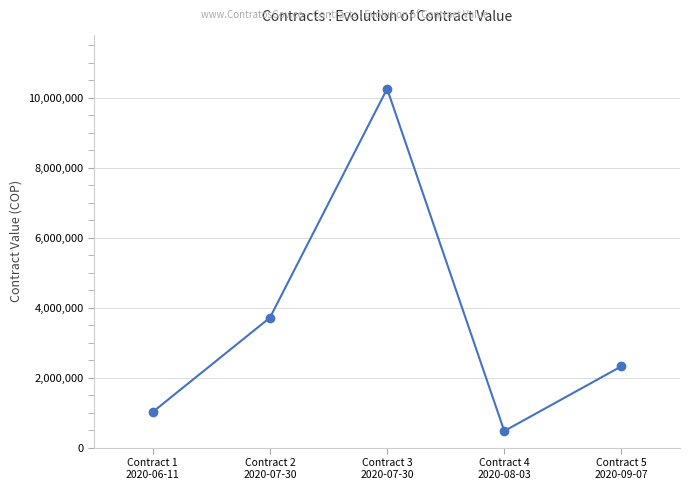

How many lines are shown in the chart?

1